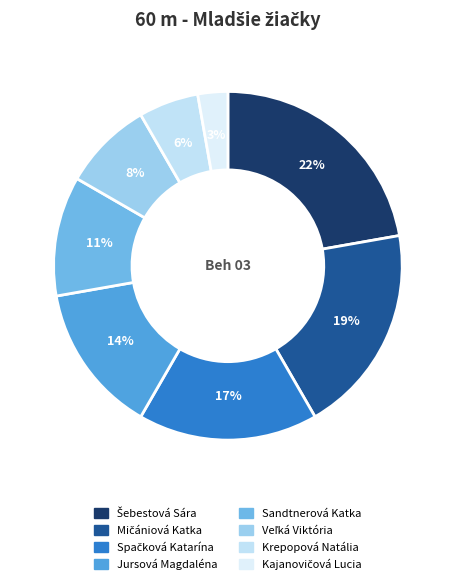

To the nearest percent, what is the difference between the Jursová Magdaléna and Spačková Katarína slice percentages?

3%